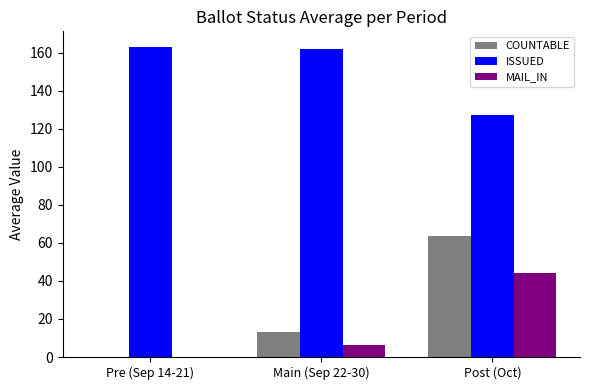

What are all the series names shown in the legend?

COUNTABLE, ISSUED, MAIL_IN